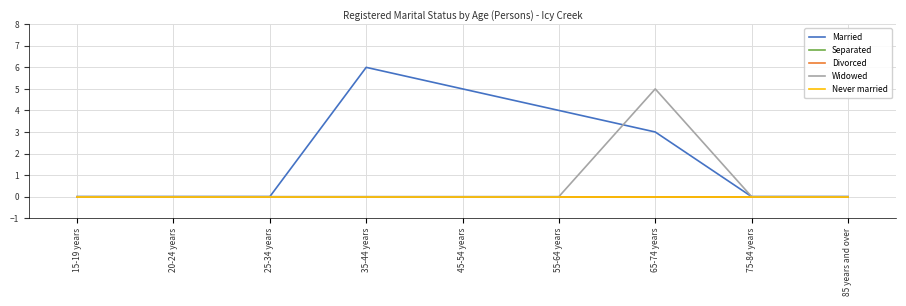

Which series has the largest total across all categories?

Married